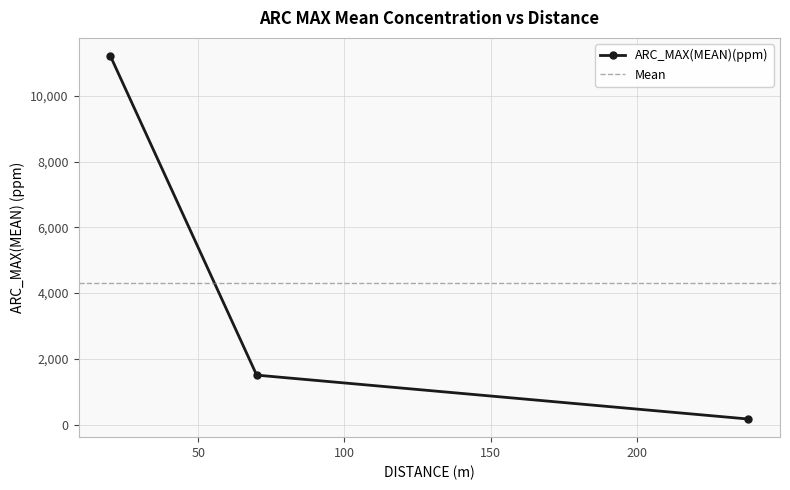

How many lines are shown in the chart?

1